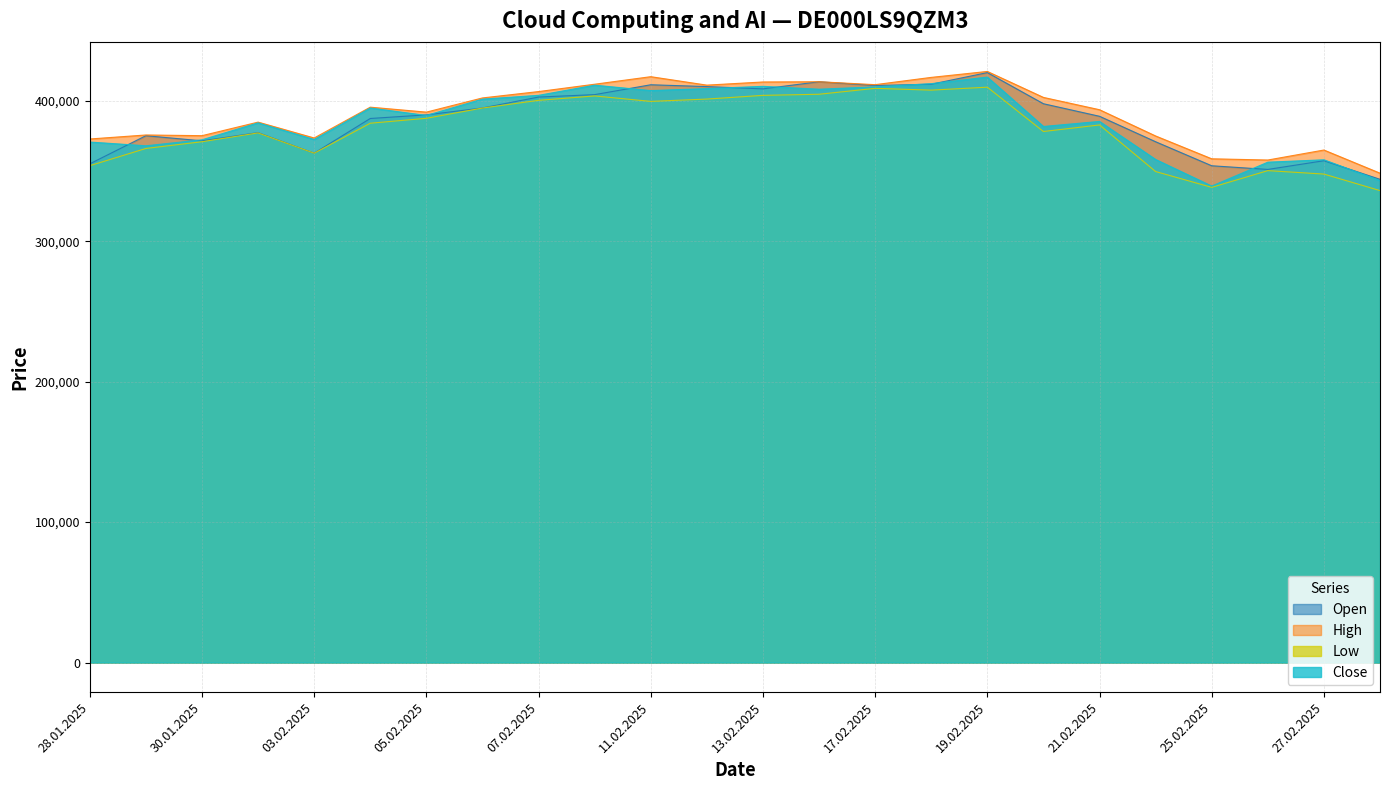

Reading left to right, list all the values displayed in this chart.

Open: 28.01.2025=355061	29.01.2025=375073	30.01.2025=371433	31.01.2025=377264	03.02.2025=362658	04.02.2025=387336	05.02.2025=389916	06.02.2025=394836	07.02.2025=402593	10.02.2025=404318	11.02.2025=411345	12.02.2025=410054	13.02.2025=408428	14.02.2025=413487	17.02.2025=410831	18.02.2025=411727	19.02.2025=420007	20.02.2025=397841	21.02.2025=388901	24.02.2025=370776	25.02.2025=353679	26.02.2025=351067	27.02.2025=357262	28.02.2025=344036
High: 28.01.2025=372739	29.01.2025=375590	30.01.2025=375101	31.01.2025=384754	03.02.2025=373455	04.02.2025=395393	05.02.2025=391866	06.02.2025=401970	07.02.2025=406493	10.02.2025=411726	11.02.2025=417092	12.02.2025=411078	13.02.2025=413324	14.02.2025=413494	17.02.2025=411414	18.02.2025=416593	19.02.2025=420821	20.02.2025=402339	21.02.2025=393573	24.02.2025=374885	25.02.2025=358637	26.02.2025=357768	27.02.2025=364883	28.02.2025=348401
Low: 28.01.2025=353716	29.01.2025=365997	30.01.2025=370798	31.01.2025=377065	03.02.2025=362635	04.02.2025=383962	05.02.2025=387471	06.02.2025=394773	07.02.2025=400257	10.02.2025=403393	11.02.2025=399506	12.02.2025=401166	13.02.2025=403797	14.02.2025=404590	17.02.2025=408789	18.02.2025=407517	19.02.2025=409629	20.02.2025=378068	21.02.2025=382741	24.02.2025=349567	25.02.2025=338310	26.02.2025=350217	27.02.2025=347771	28.02.2025=336009
Close: 28.01.2025=370564	29.01.2025=367903	30.01.2025=372167	31.01.2025=384225	03.02.2025=372392	04.02.2025=394815	05.02.2025=389498	06.02.2025=401127	07.02.2025=403808	10.02.2025=411043	11.02.2025=407198	12.02.2025=408598	13.02.2025=410218	14.02.2025=408174	17.02.2025=409848	18.02.2025=412122	19.02.2025=416813	20.02.2025=381655	21.02.2025=385242	24.02.2025=358151	25.02.2025=339229	26.02.2025=356229	27.02.2025=357930	28.02.2025=343123